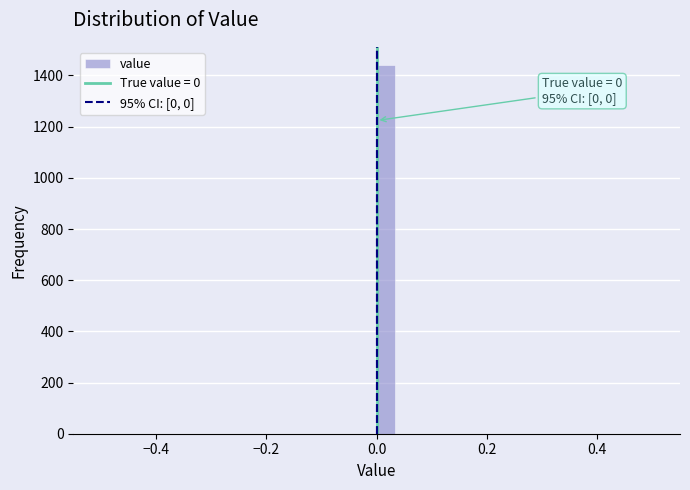

Around what value on the x-axis is the tallest bar? Give the approximate position of its centre, as read against the axis.

0.02